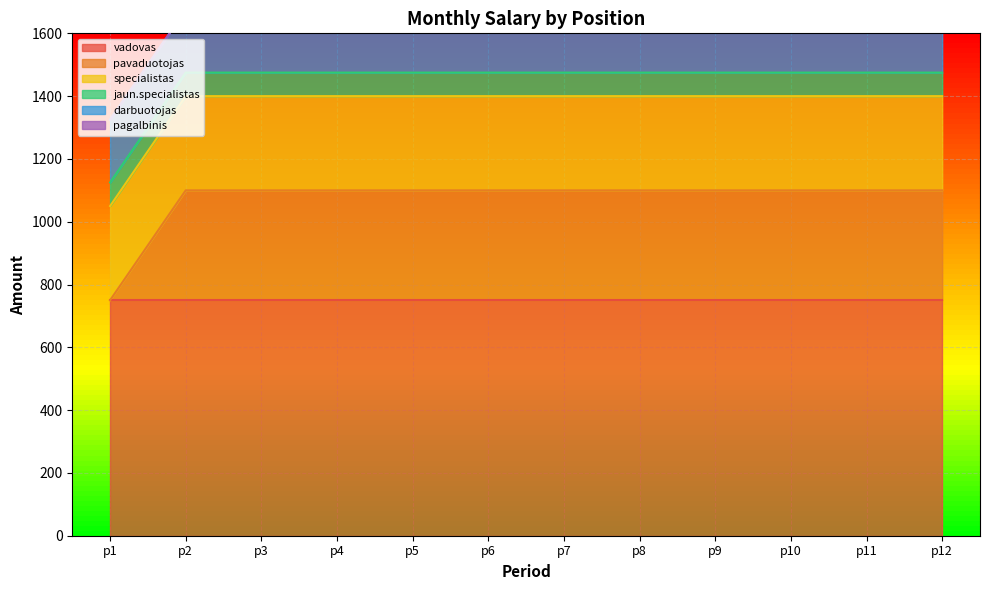

At which label does specialistas reach its minimum?

p1